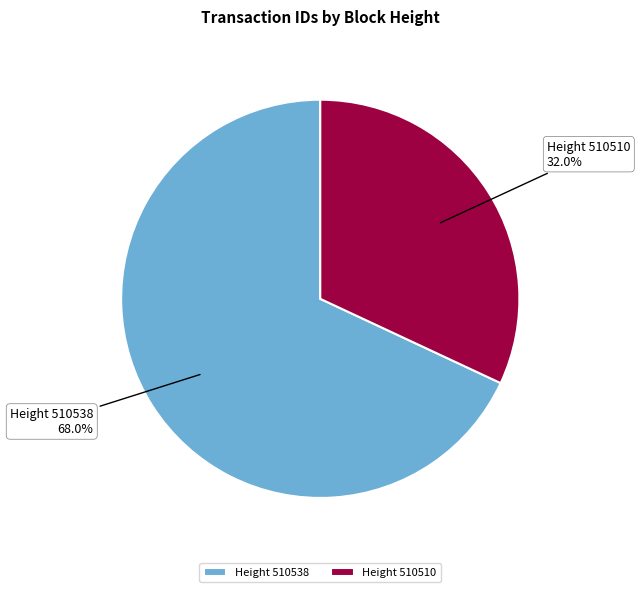

To the nearest percent, what is the difference between the largest and smallest slice percentages?

36%